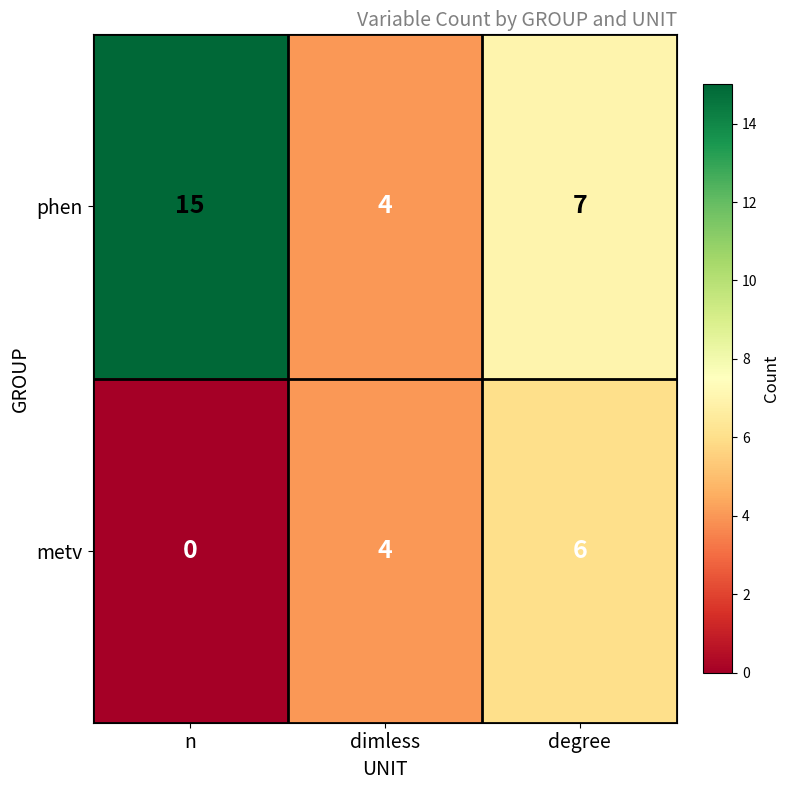

What is the total value across all series at dimless?

8